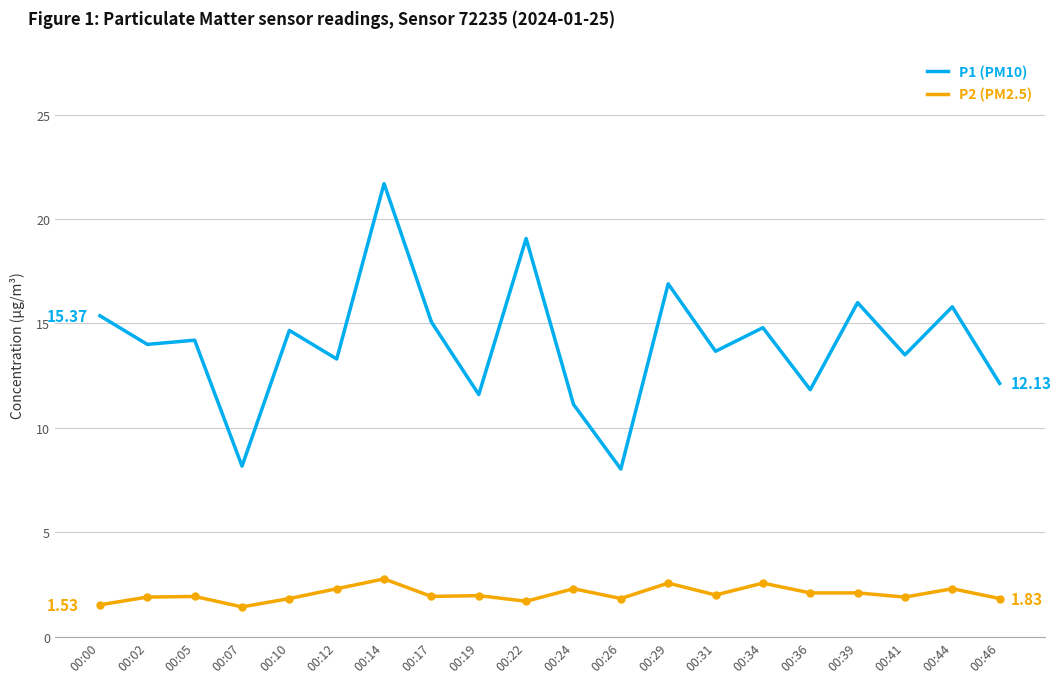

At which category does P2 (PM2.5) reach its first local valley?

00:07